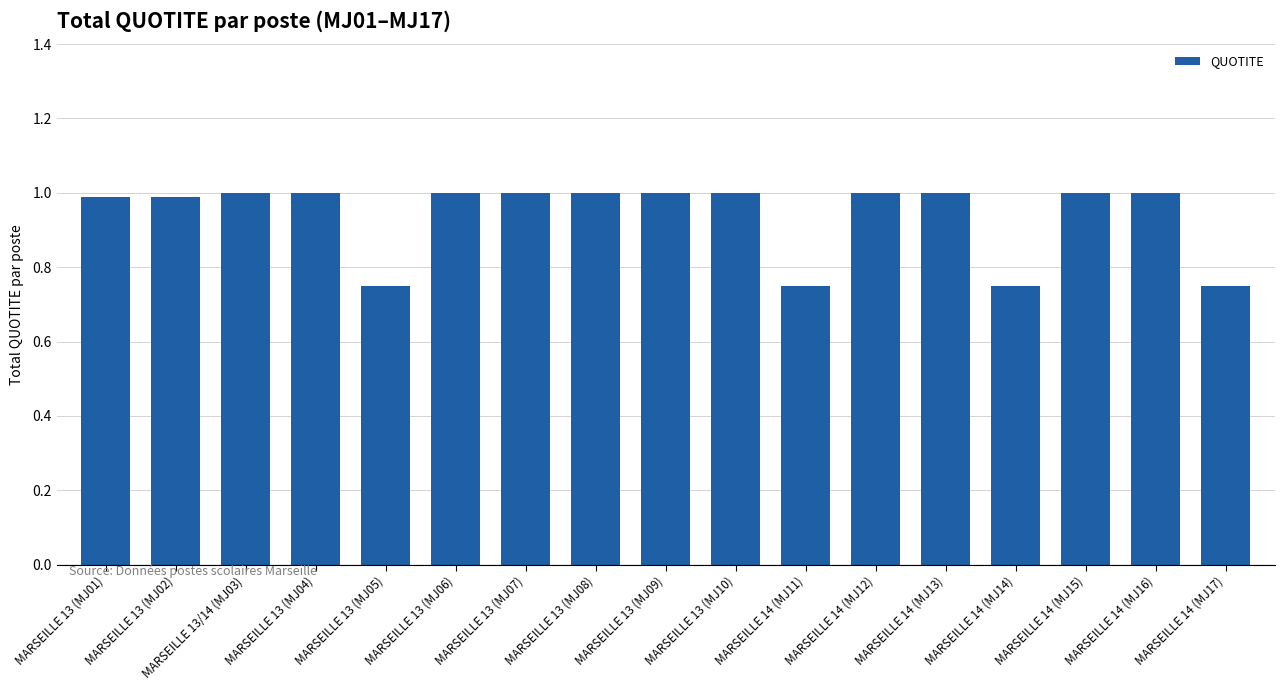

The chart shows a value of 1.7 at MARSEILLE 14 (MJ15). True or false?

False